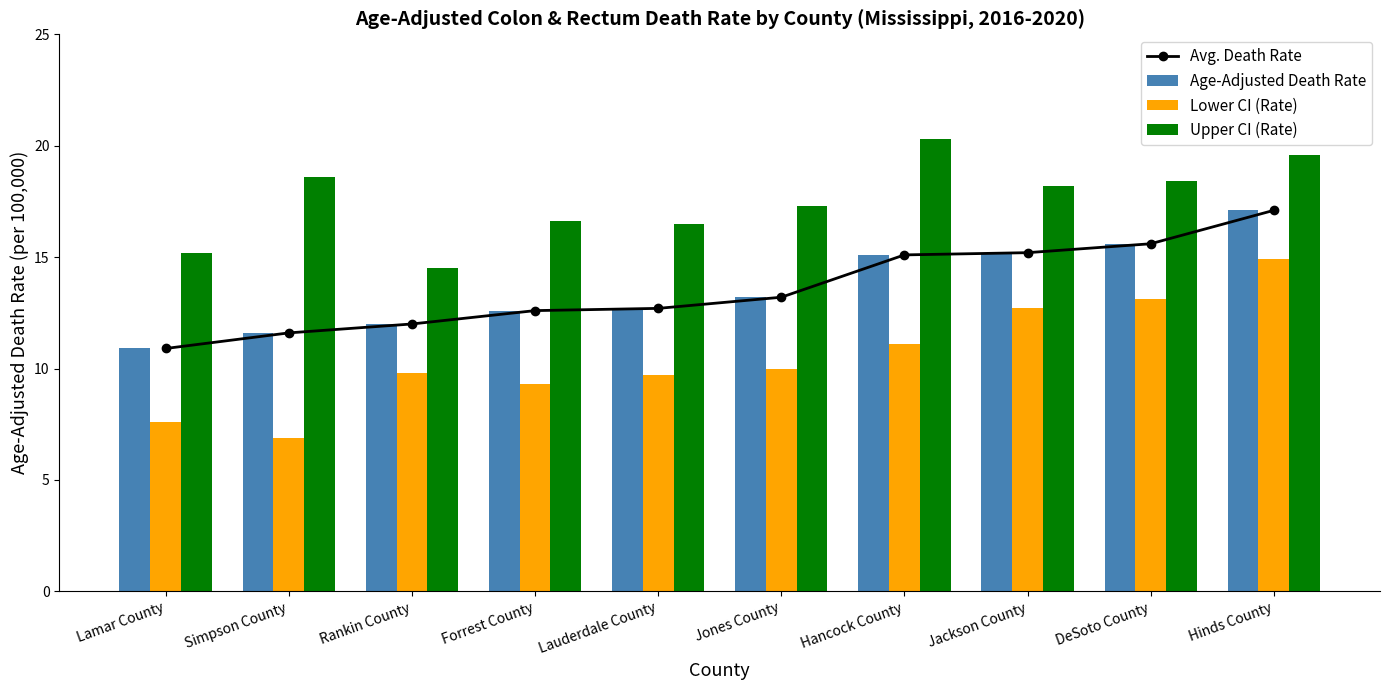

What are all the series names shown in the legend?

Avg. Death Rate, Age-Adjusted Death Rate, Lower CI (Rate), Upper CI (Rate)